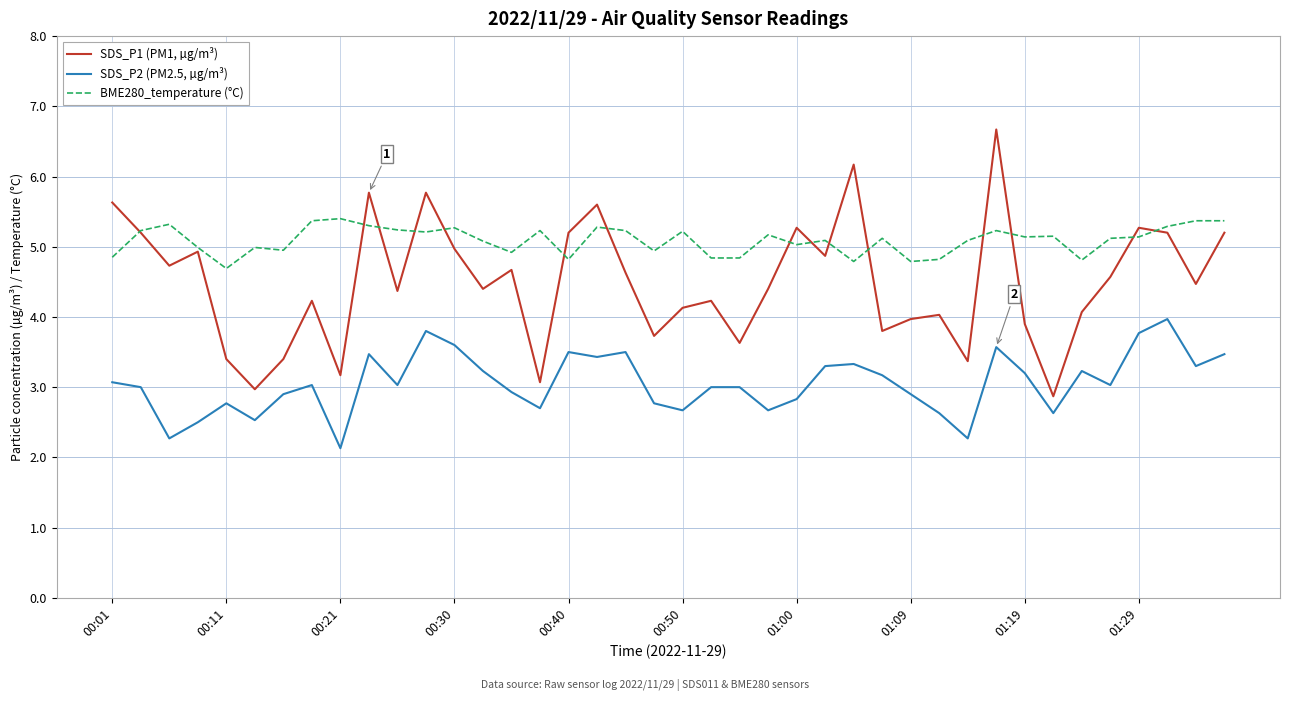

Which series has the largest total across all categories?

BME280_temperature (°C)